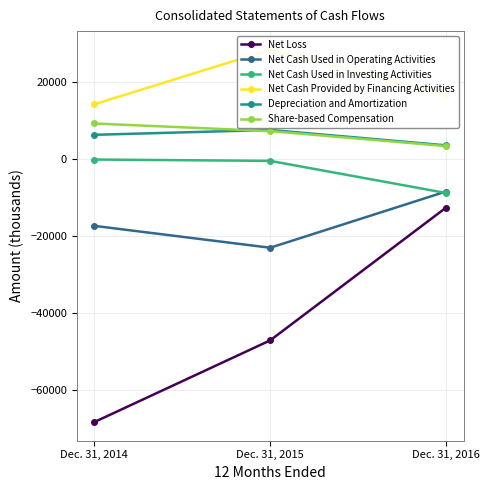

Where is Depreciation and Amortization nearest to the value 5451?

Dec. 31, 2014